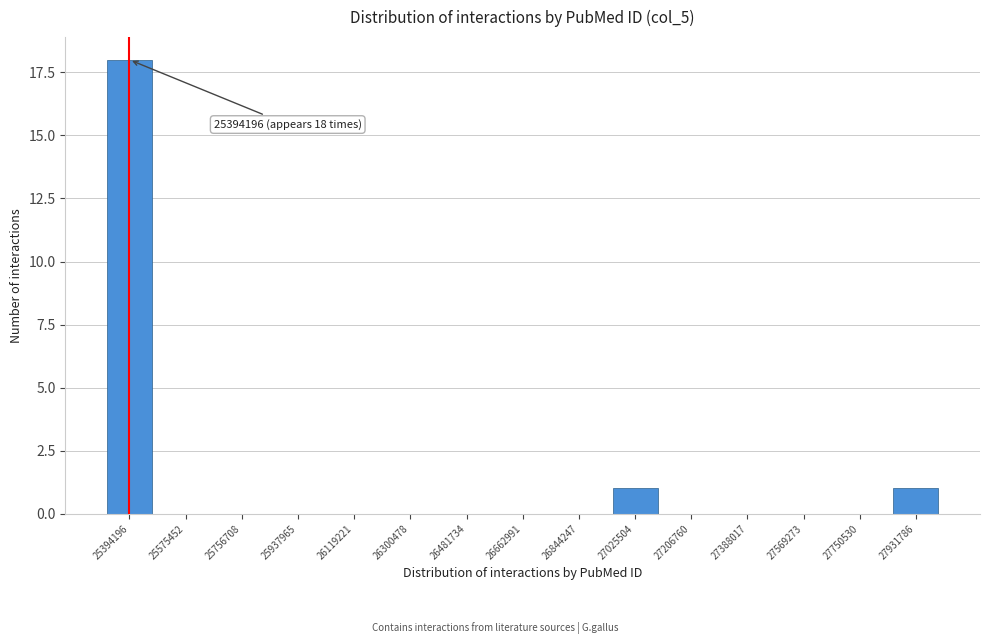

Reading left to right, extract all data points from this chart.

25394196=18	25575452=0	25756708=0	25937965=0	26119221=0	26300478=0	26481734=0	26662991=0	26844247=0	27025504=1	27206760=0	27388017=0	27569273=0	27750530=0	27931786=1